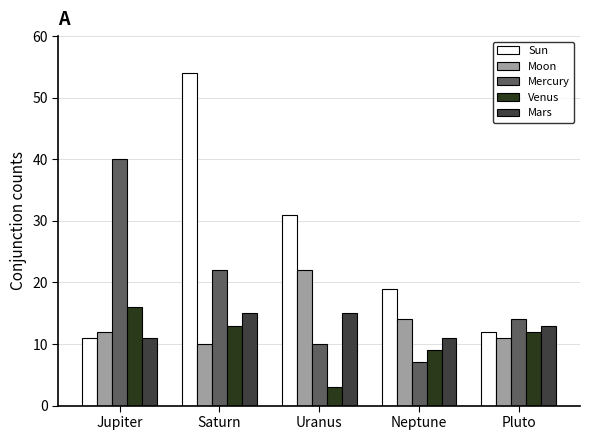

What are all the series names shown in the legend?

Sun, Moon, Mercury, Venus, Mars